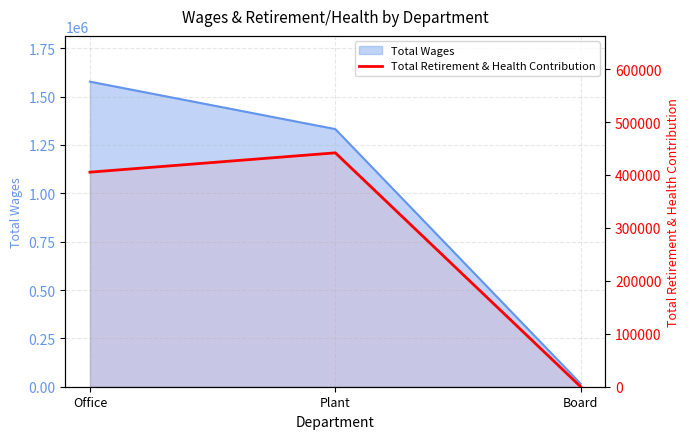

What position from the left is Office?

1